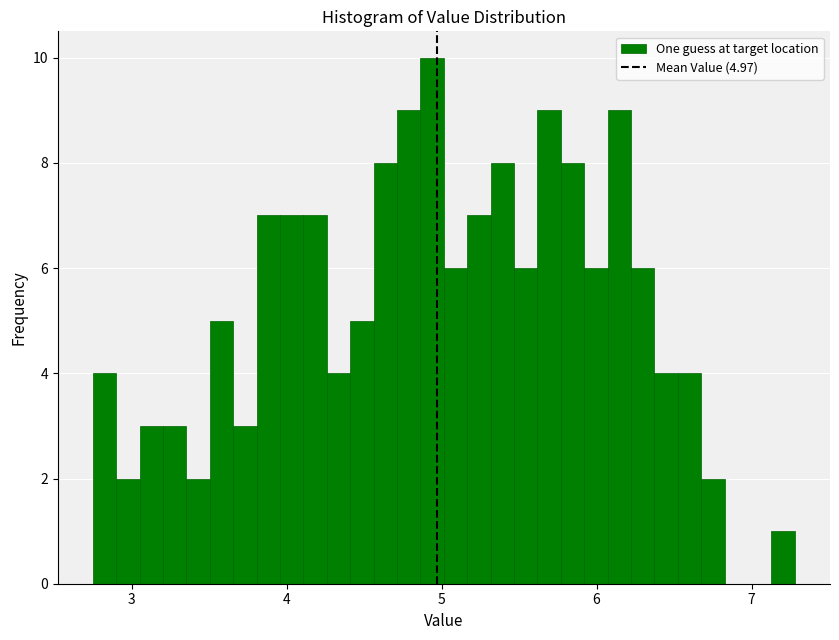

Read against the x-axis, roughly where is the centre of the tallest bar?

4.9